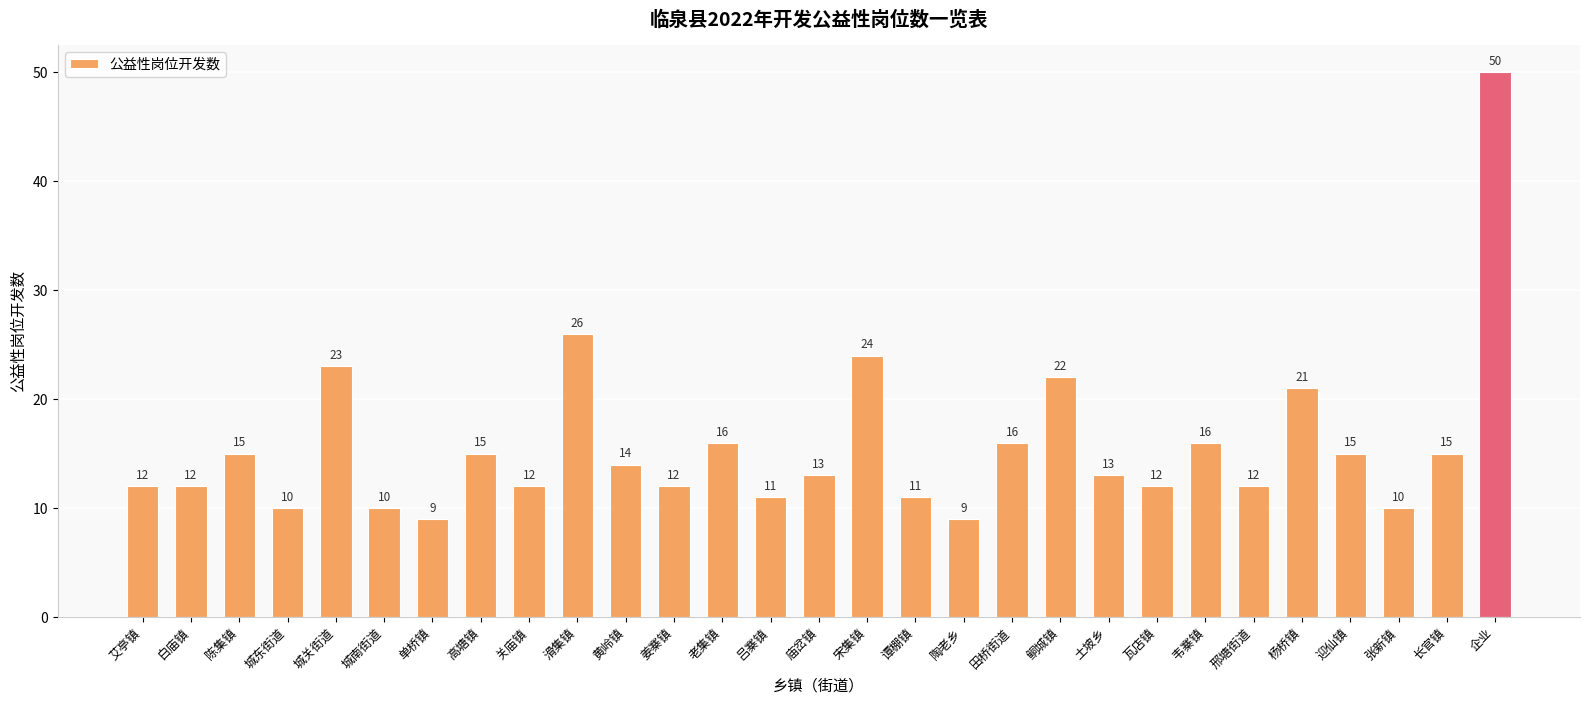

What is the average value?

16